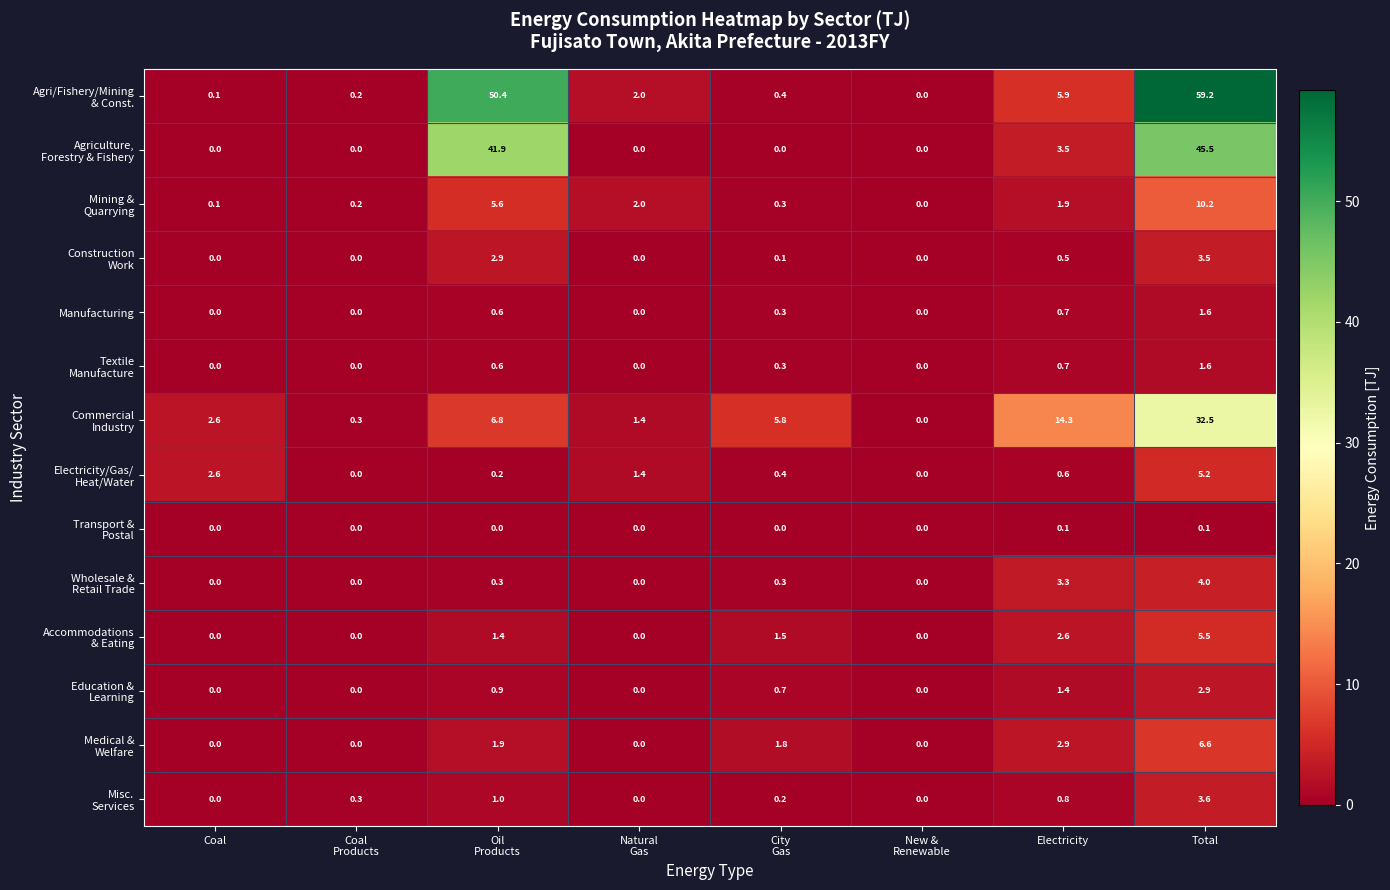

At how many categories does at least one series exceed 57?

1